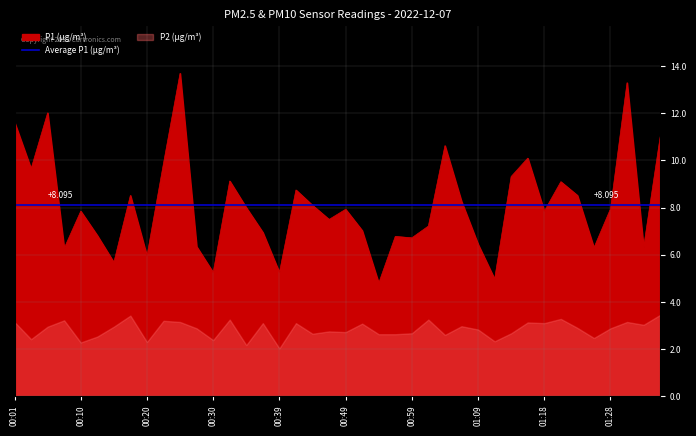

Which has a higher value, 00:15 or 00:25?

00:25